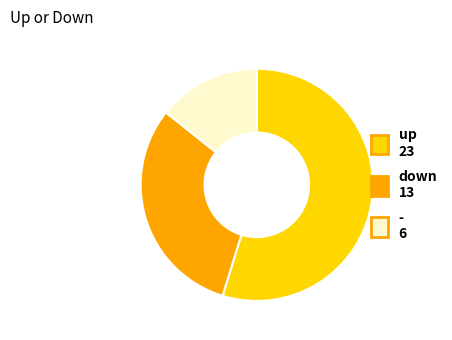

Do - and down together represent more than half of the pie?

No